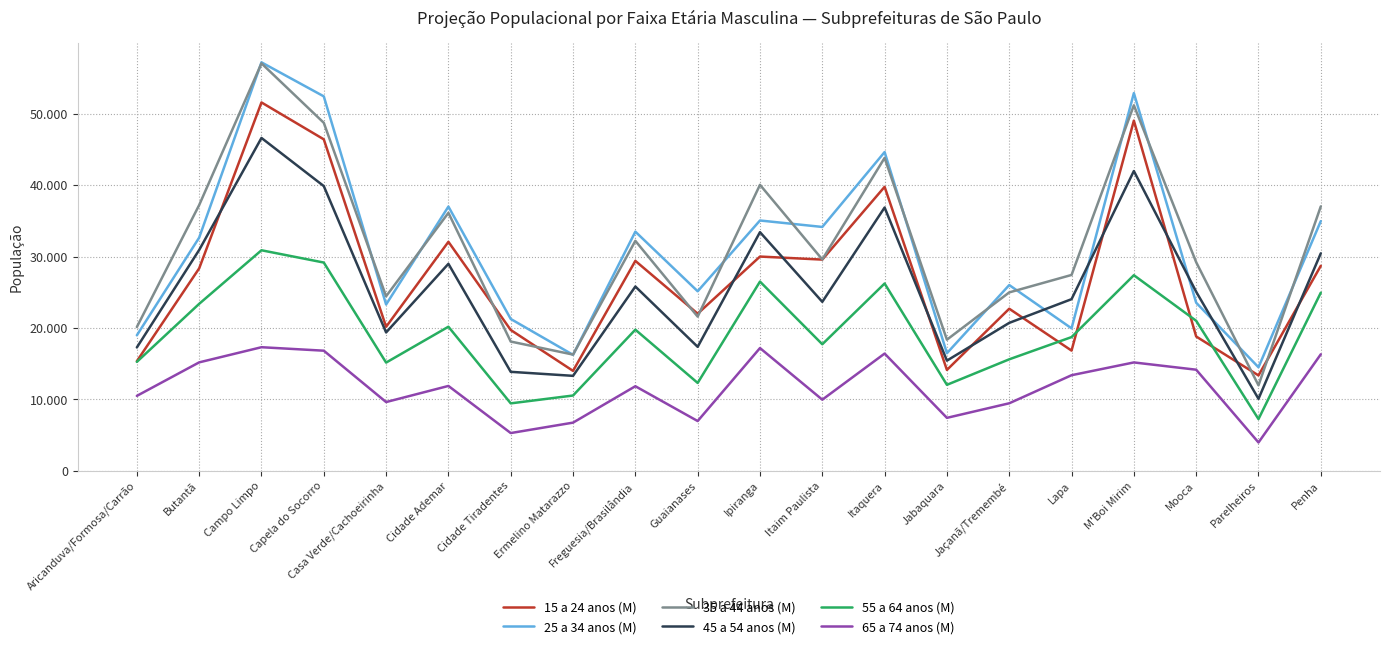

Is it true that 15 a 24 anos (M) equals 51571 at Campo Limpo?

True